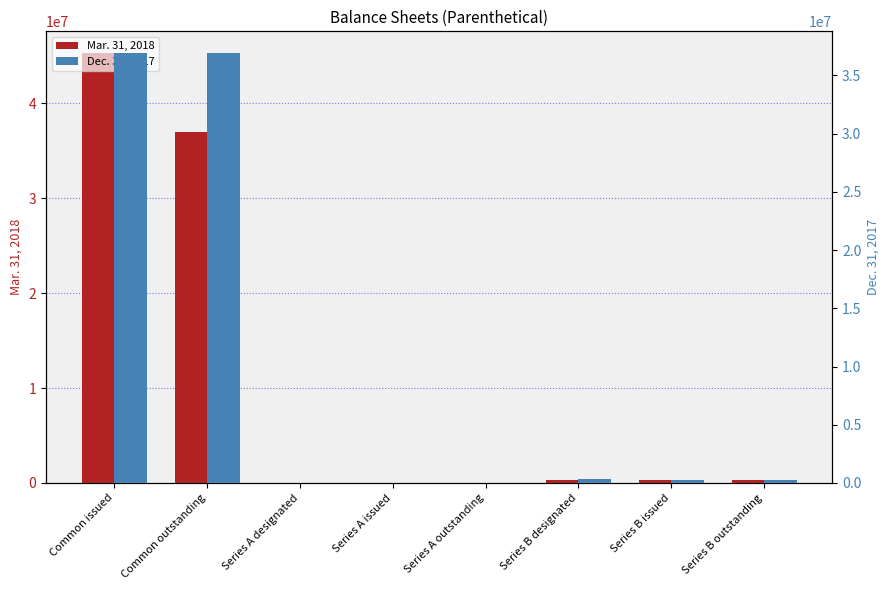

What is the label of the 6th bar from the left?

Series B designated